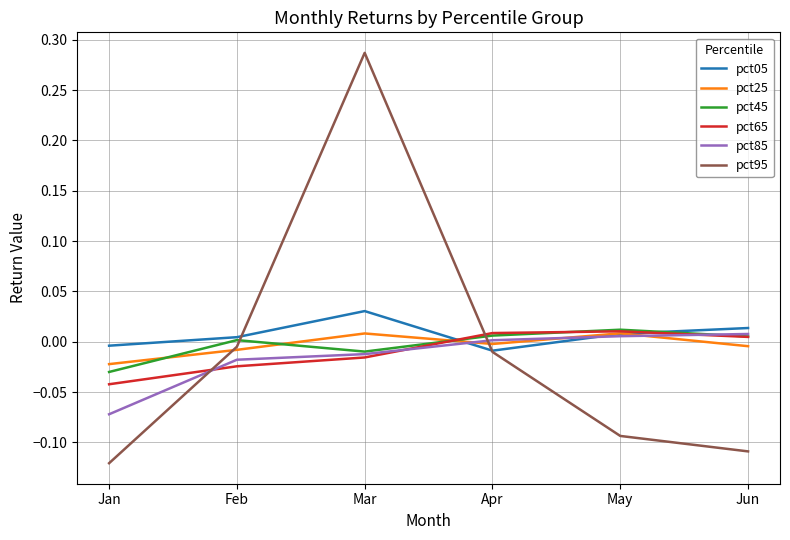

The pct05 series shows 0.0 at Mar. True or false?

True